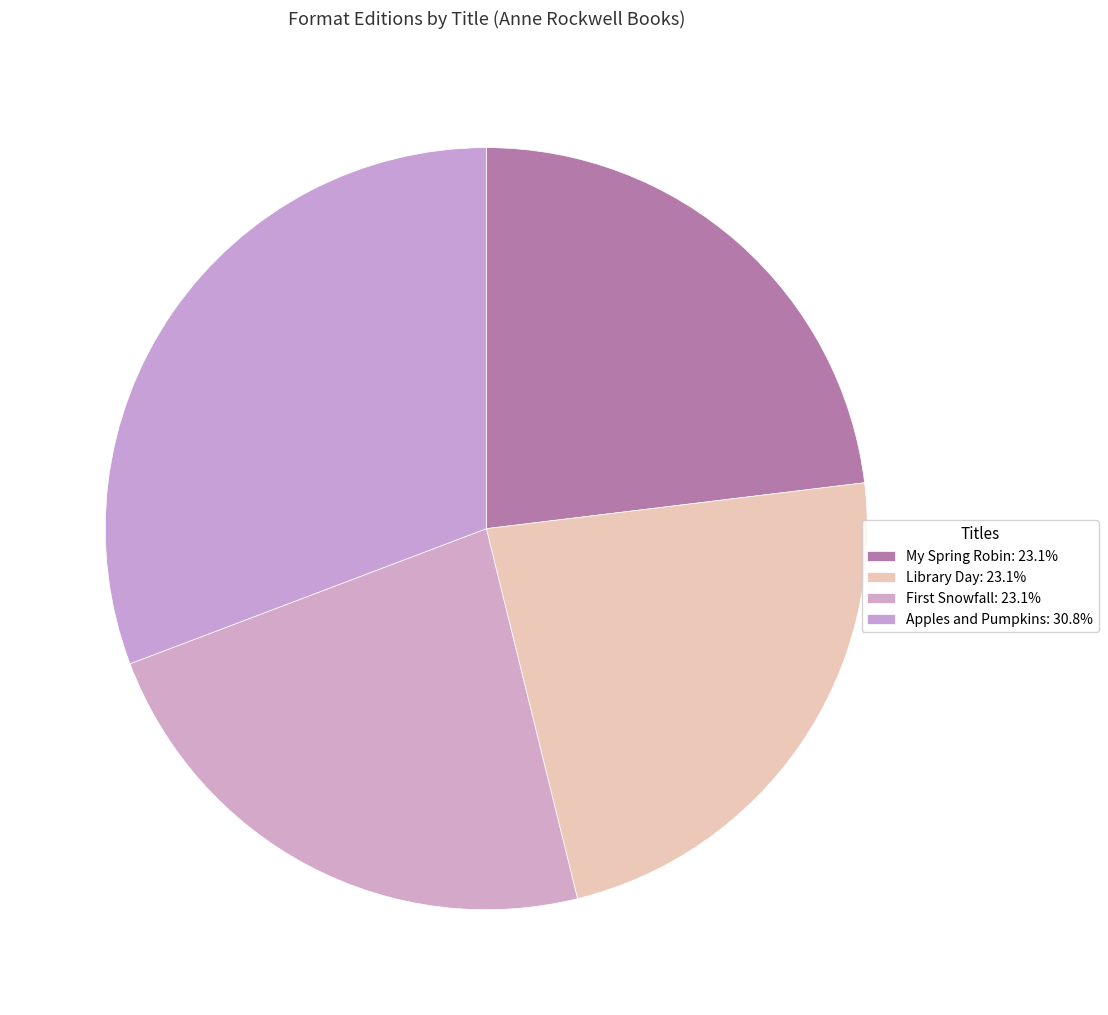

True or false: Library Day accounts for 10% of the total.

False